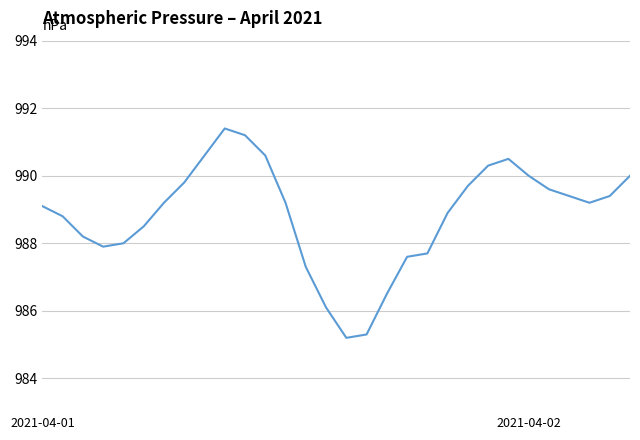

What is the difference between the maximum and minimum values?

6.2